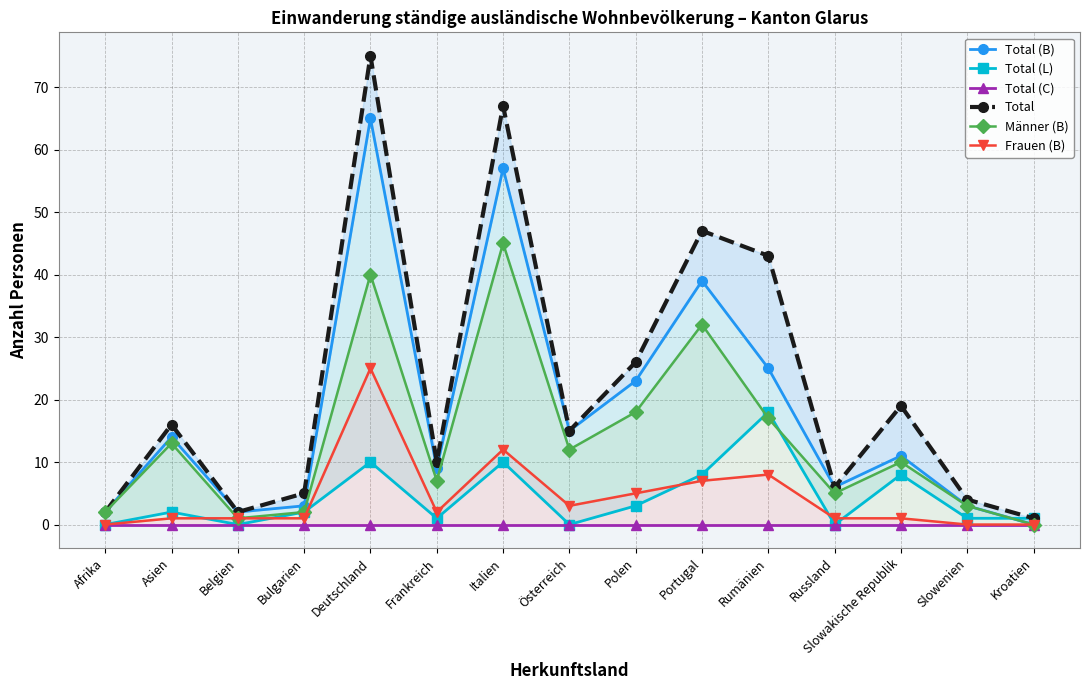

Rank the series at Italien from highest to lowest value.

Total, Total (B), Männer (B), Frauen (B), Total (L), Total (C)